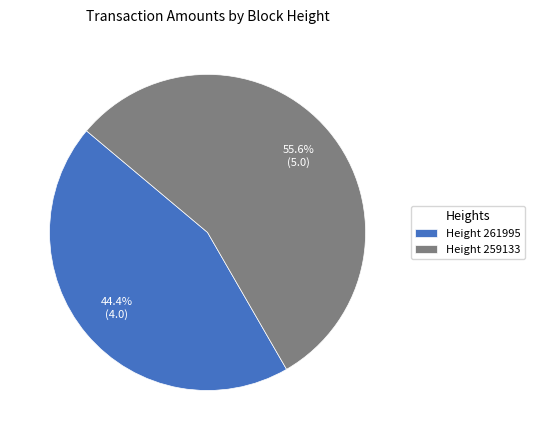

What is the majority slice?

Height 259133